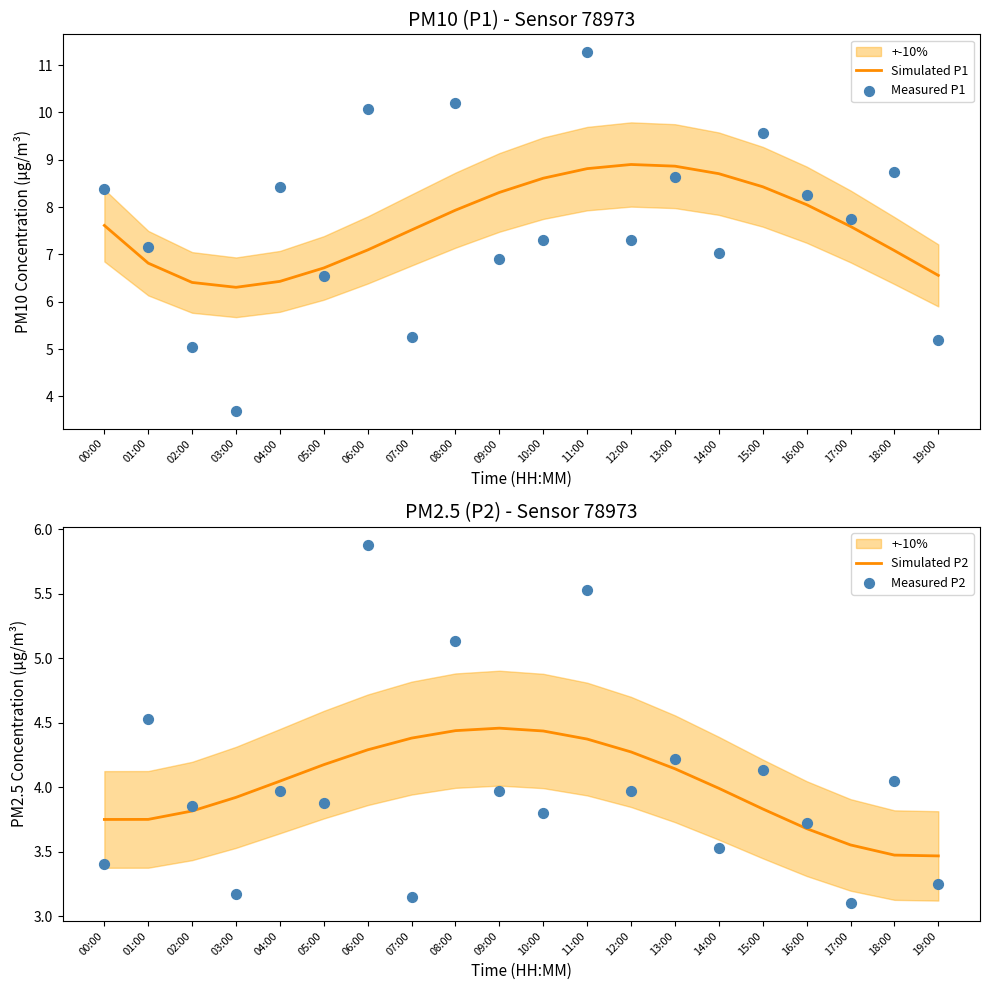

What are all the series names shown in the legend?

Simulated P1, Measured P1, Simulated P2, Measured P2